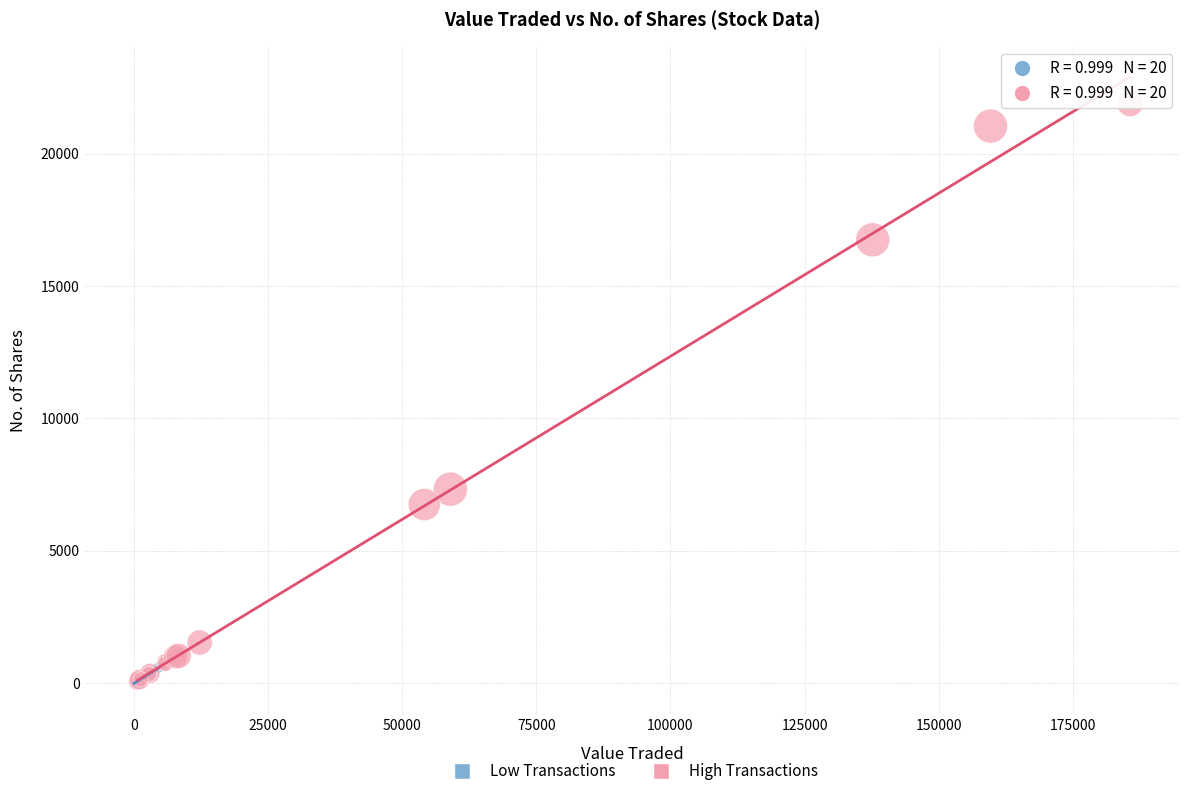

Which series has the widest spread of Y values?

High Transactions